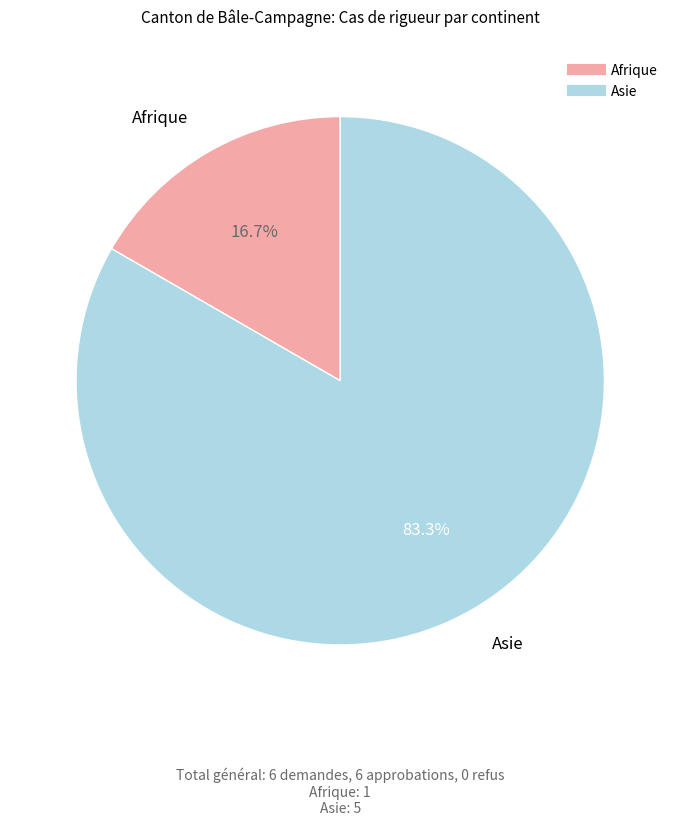

Count the number of slices in the pie.

2